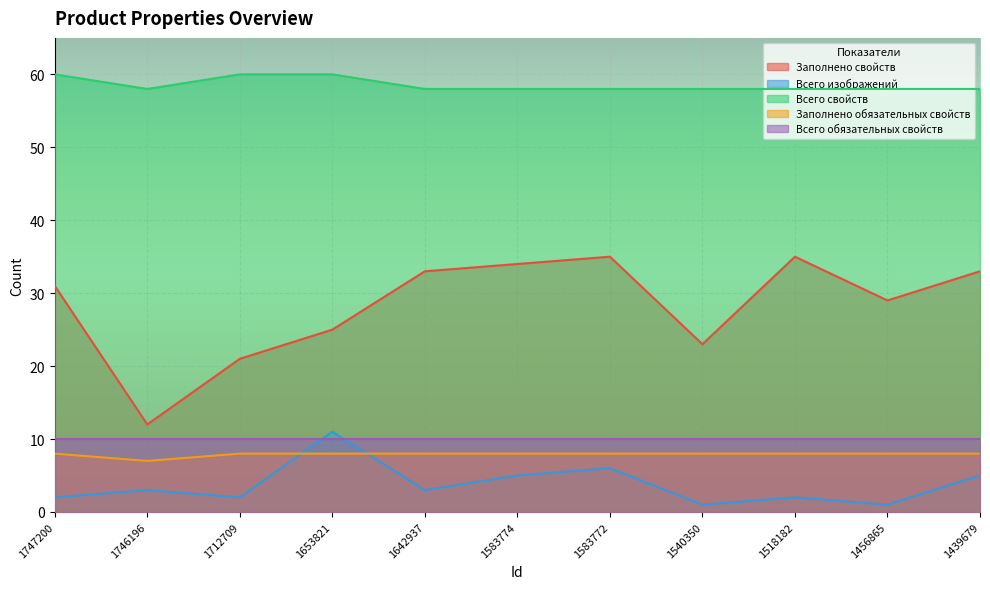

What is the sum of the Всего изображений values at 1747200 and 1583772?

8